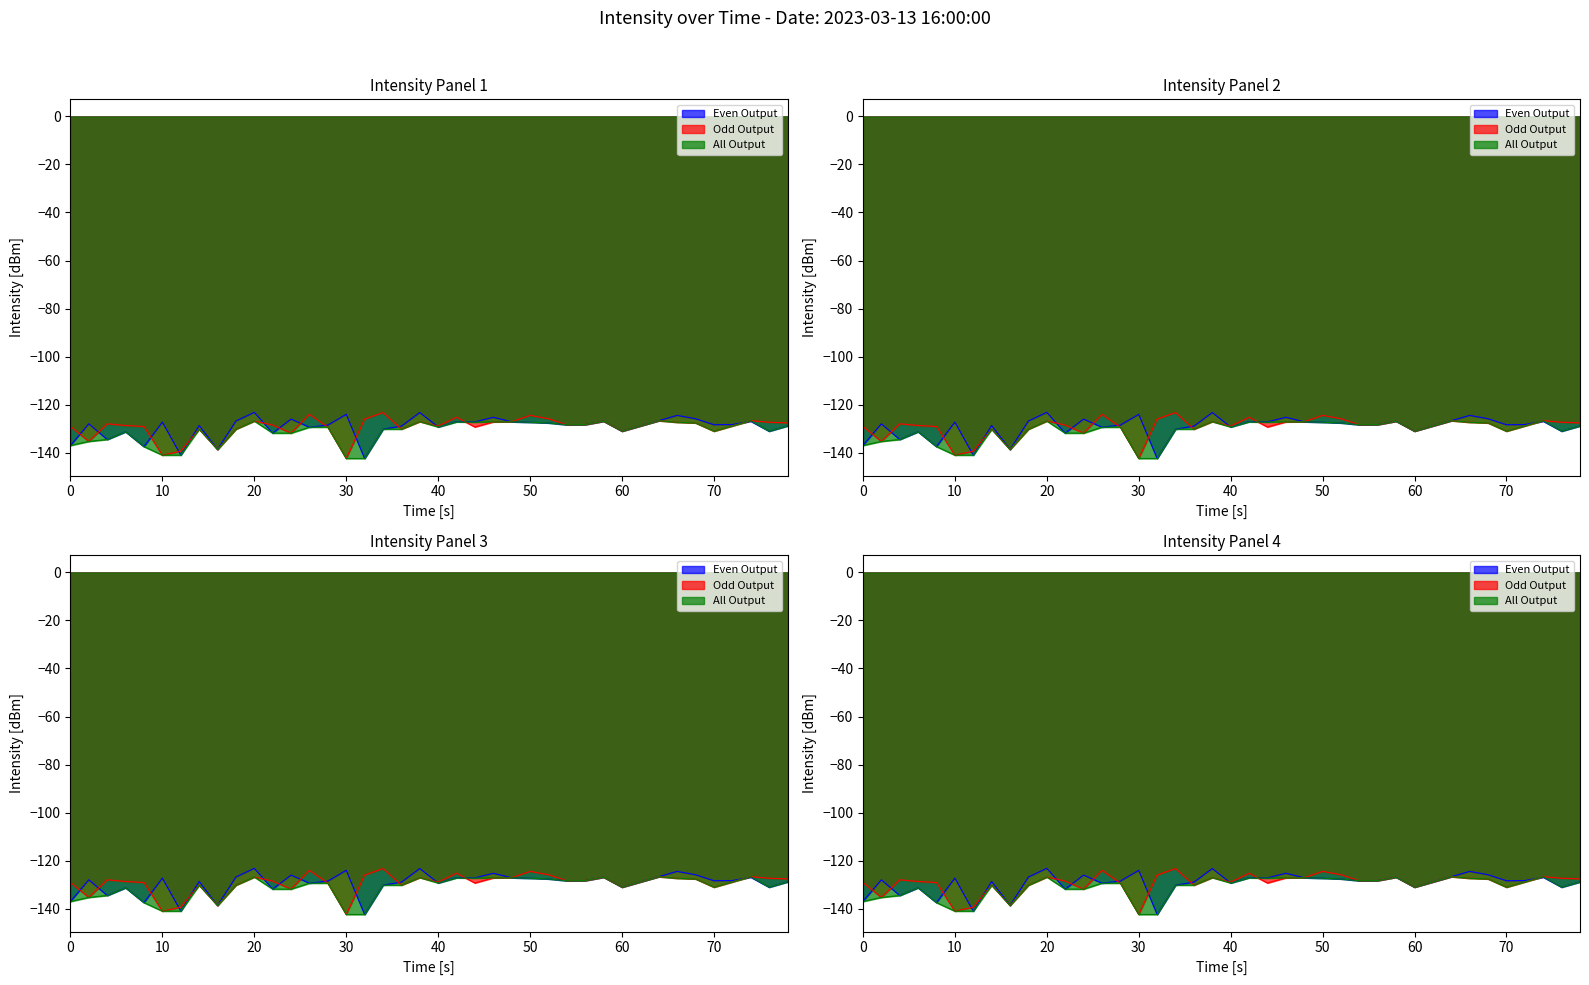

Does the chart have visible grid lines?

No